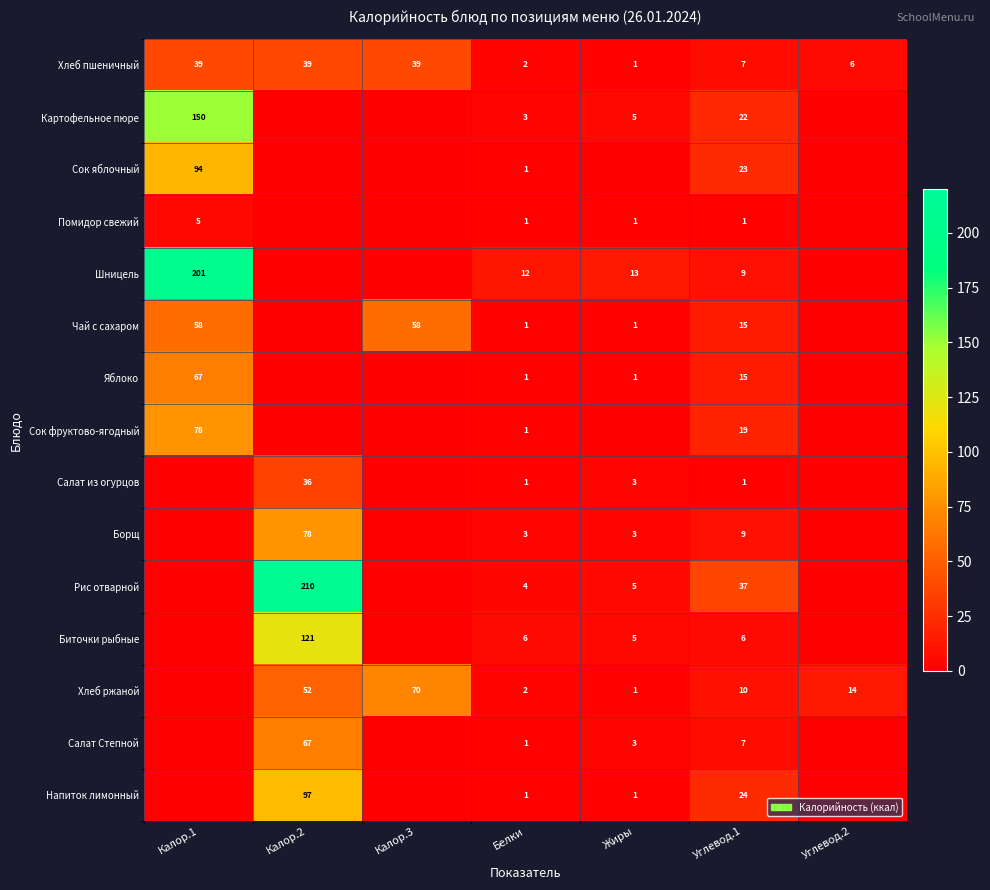

True or false: Салат из огурцов has a value of 36 at Калор.2.

True